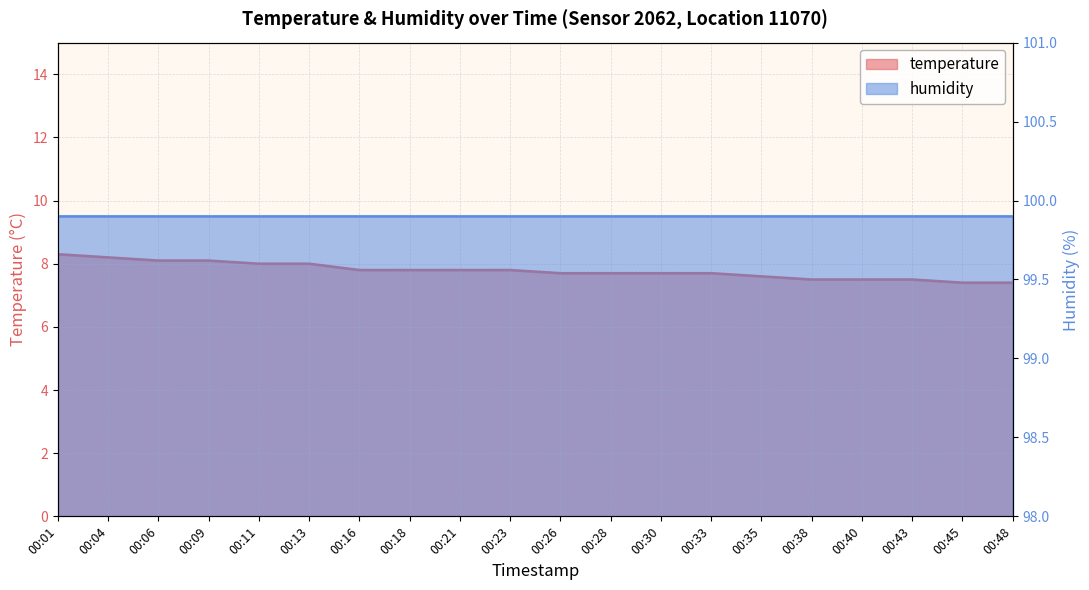

How many values are between 7 and 8?

16